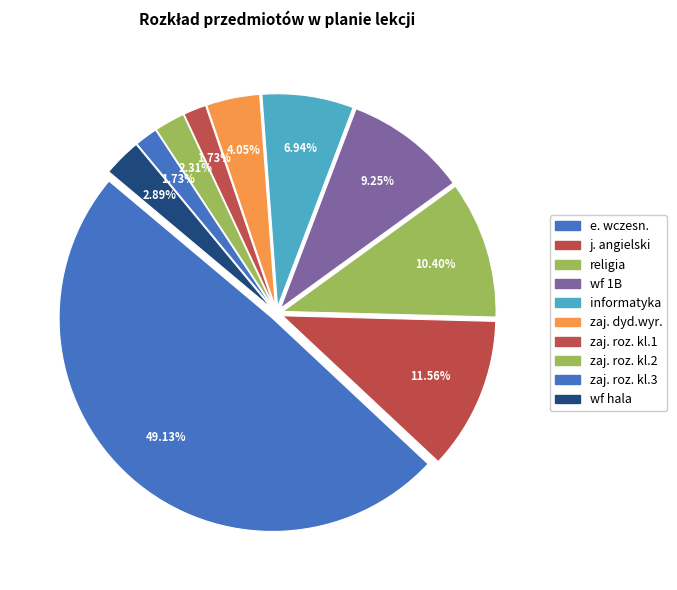

To the nearest percent, what percentage of the pie is zaj. roz. kl.1?

2%